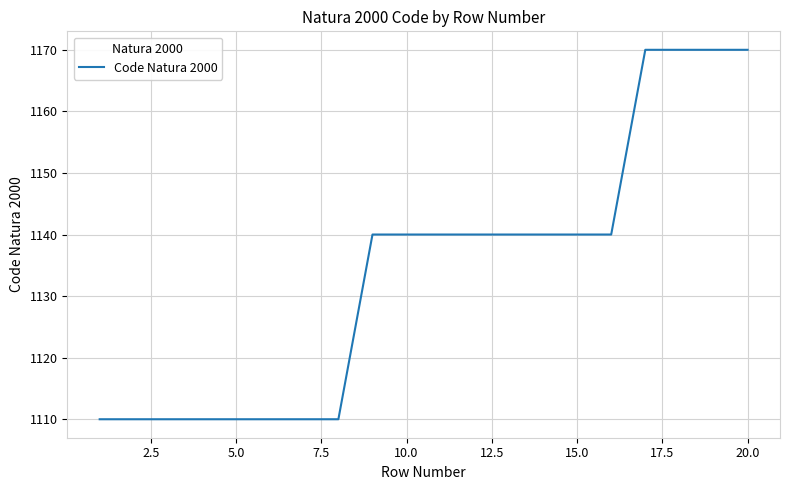

What is the maximum value shown in the chart?

1170